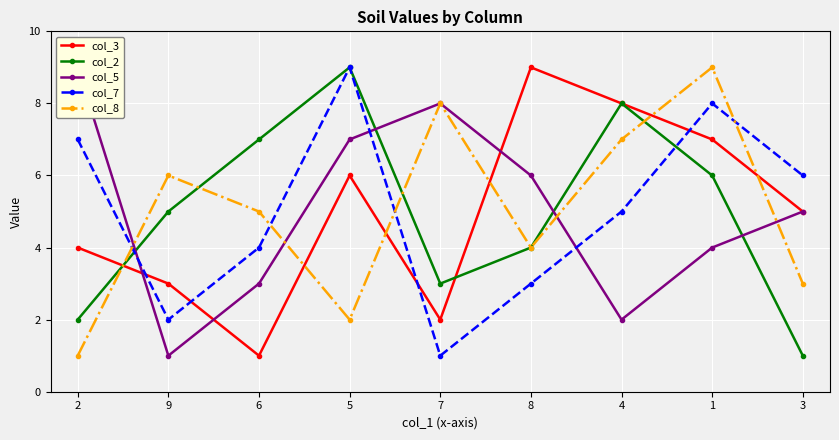

At which category is the sum across all series the highest?

1